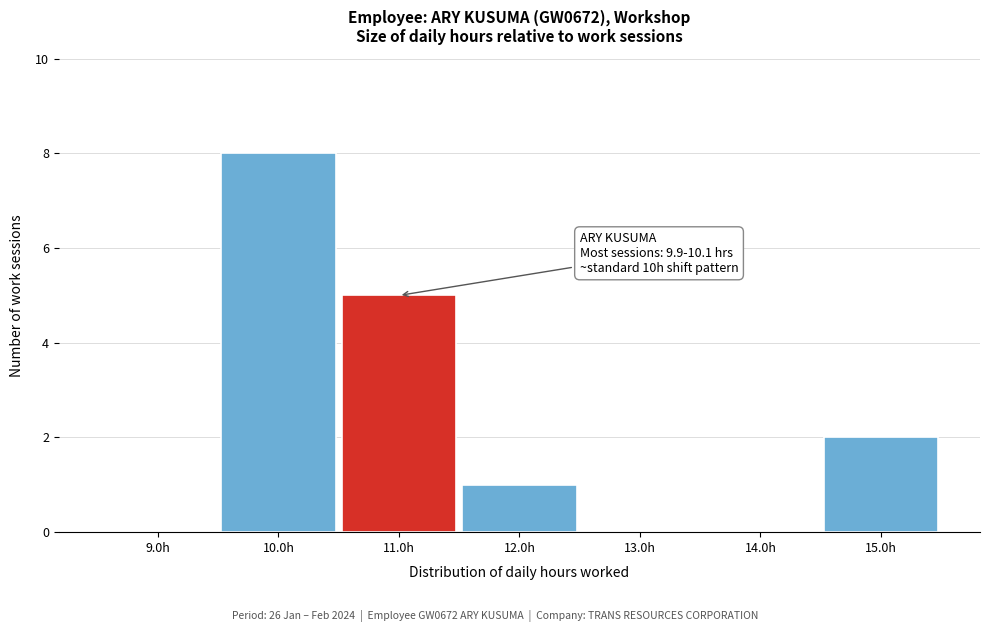

Over which range of the x-axis is the bar tallest?

9.5 to 10.5